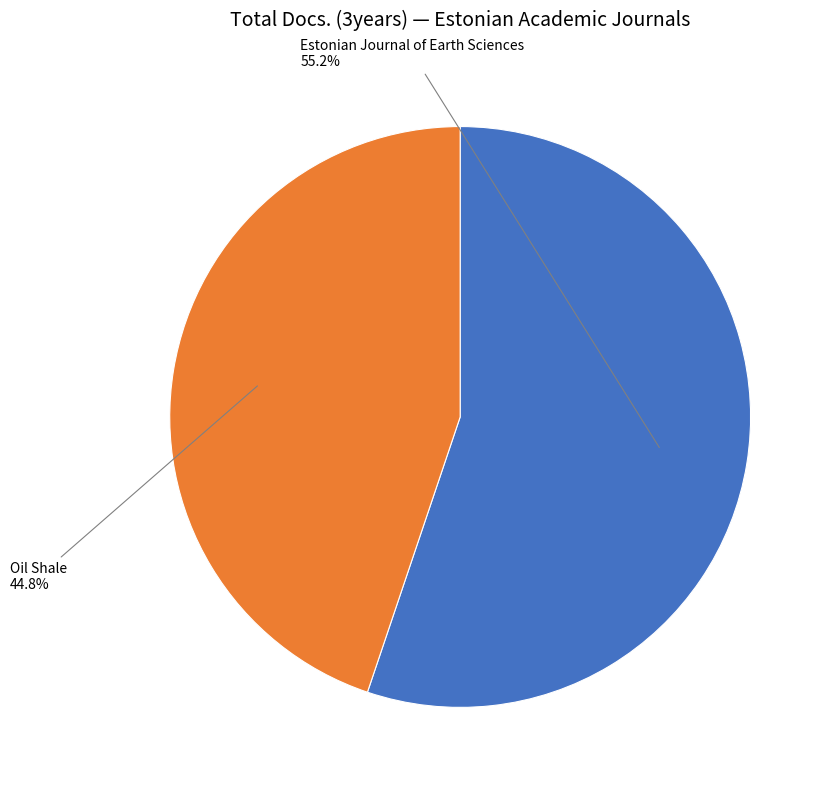

Does any single category account for the majority?

Yes